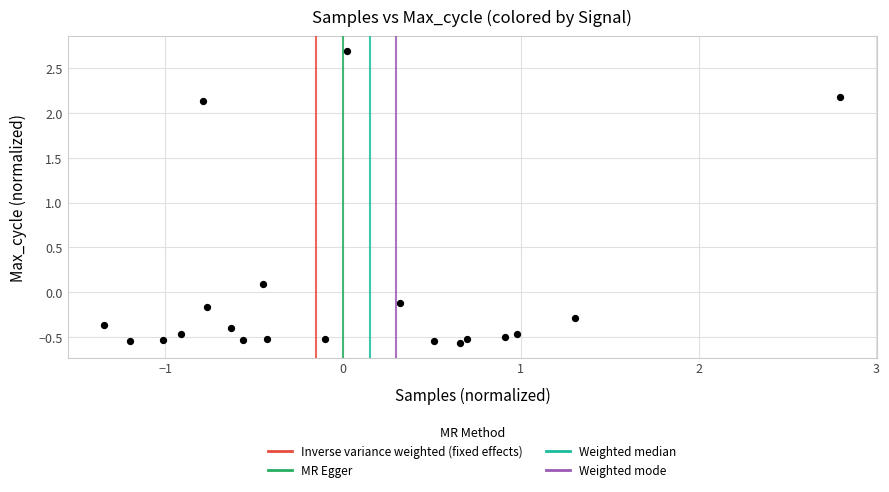

What is the range of X values (max minus min)?

4.1